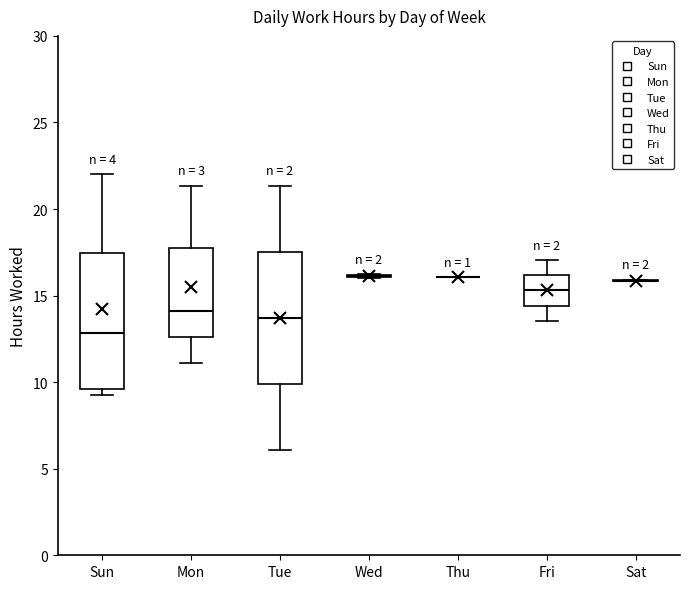

Reading left to right, transcribe this box plot: for each box, give where its median line is, the range the box spans, and where its two whiskers end, as read against the y-axis. The values are not printed on the chart, so give them approximately, as read against the axis.

Sun: median 13.0, box 9.5 to 17.5, whiskers 9.5 (just below the box's lower edge) to 22.0
Mon: median 14.0, box 12.5 to 17.5, whiskers 11.0 to 21.5
Tue: median 13.5, box 10.0 to 17.5, whiskers 6.0 to 21.5
Wed: box collapsed to a line at 16.0, whiskers 16.0 to 16.0
Thu: box collapsed to a line at 16.0, whiskers 16.0 to 16.0
Fri: median 15.5, box 14.5 to 16.0, whiskers 13.5 to 17.0
Sat: box collapsed to a line at 16.0, whiskers 16.0 to 16.0